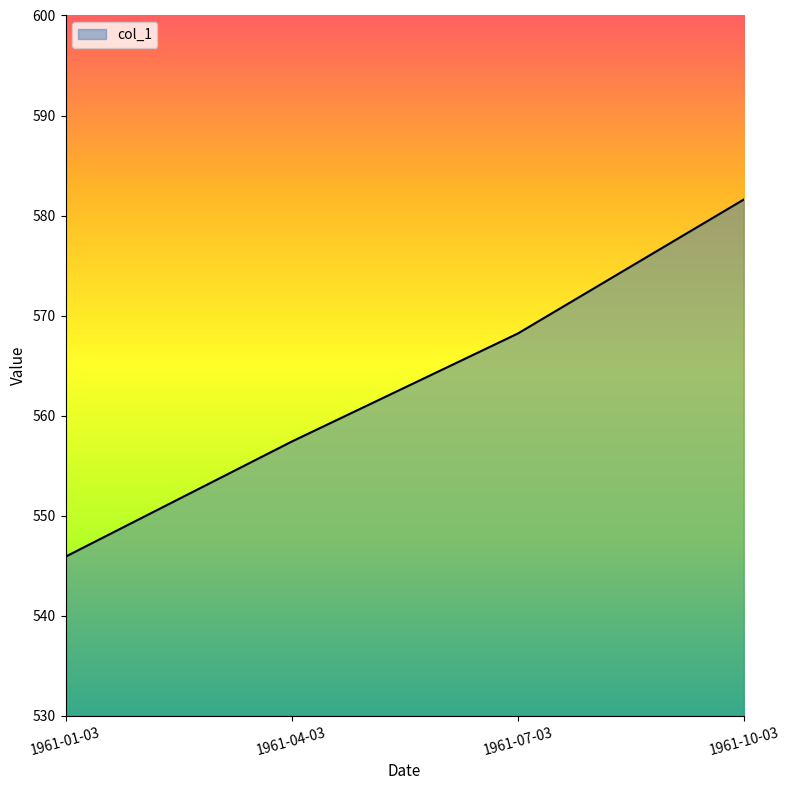

How many lines are shown in the chart?

1